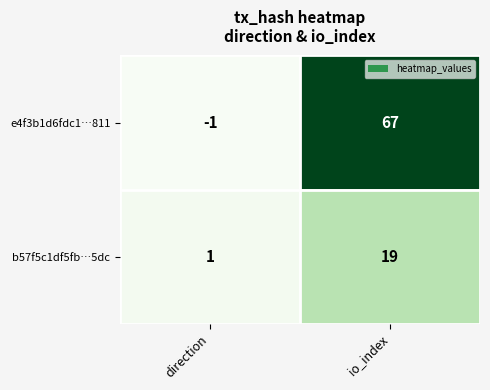

At which category is the sum across all series the highest?

io_index